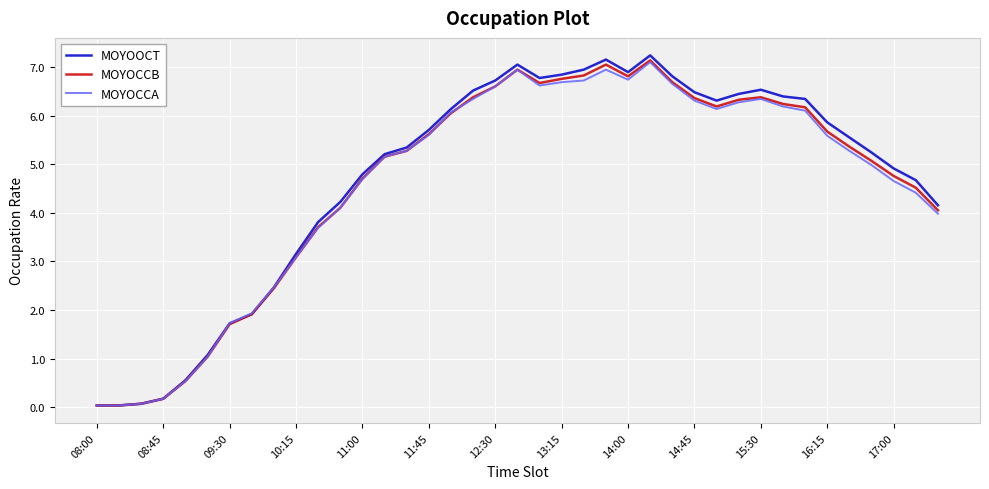

What is the highest value of the MOYOOCT series?

7.2